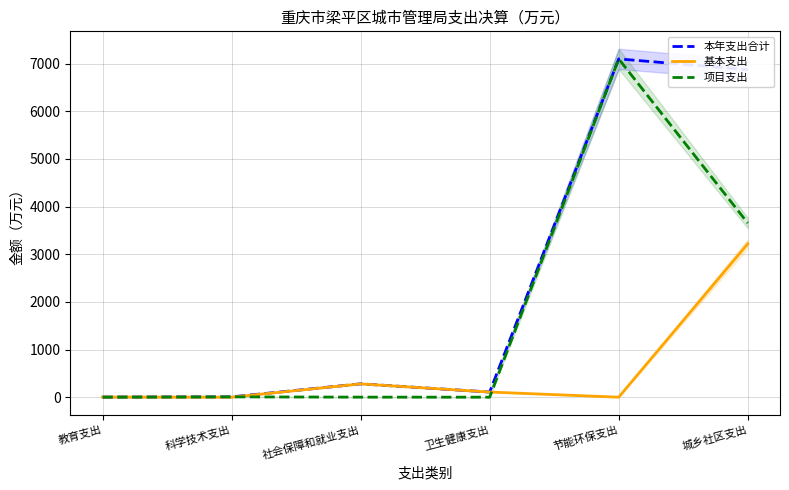

Count the number of data series in this chart.

3